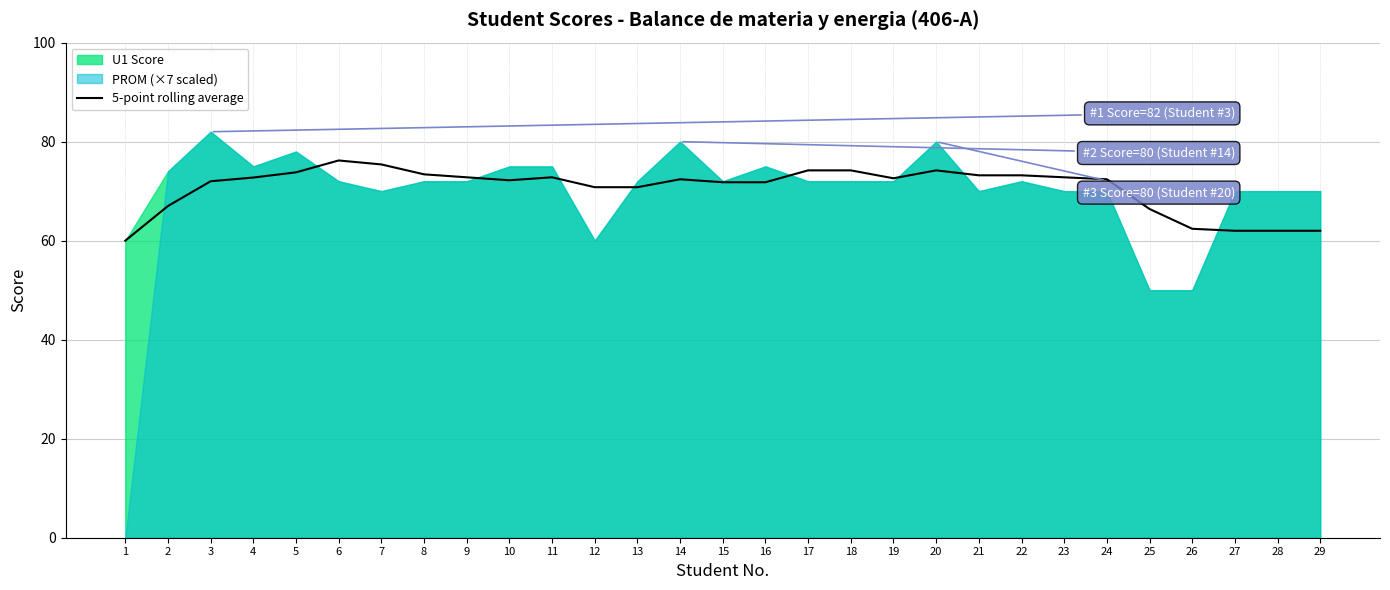

How many lines are shown in the chart?

1